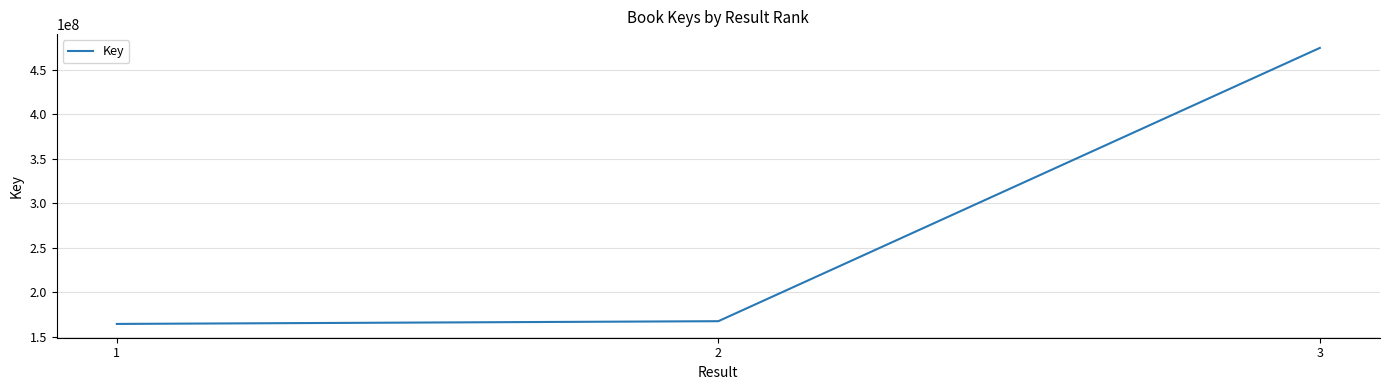

Reading left to right, transcribe all the data shown in this chart.

1=164426658	2=167486478	3=474381499